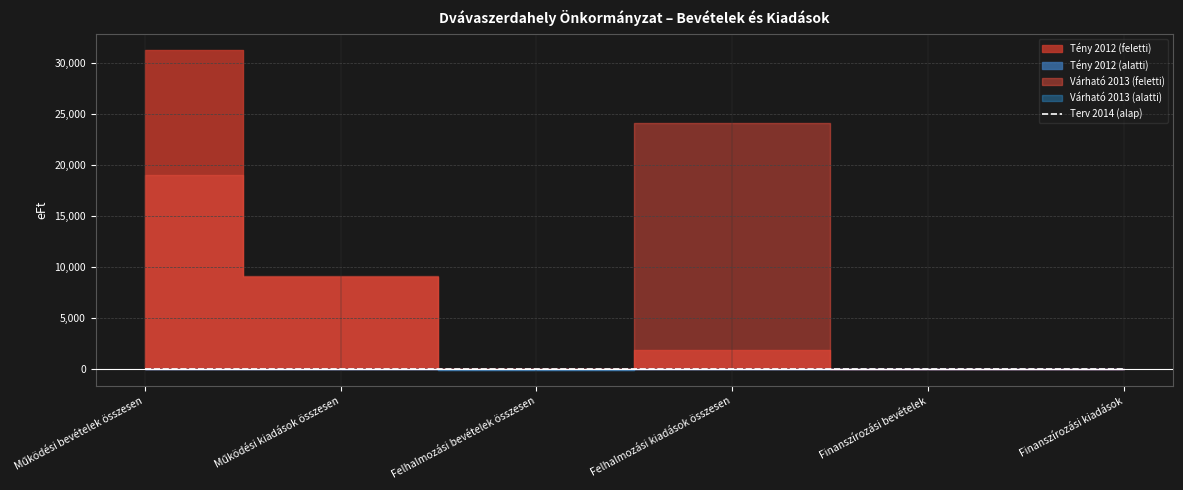

How many times do Várható 2013 and Tény 2012 cross each other?

1